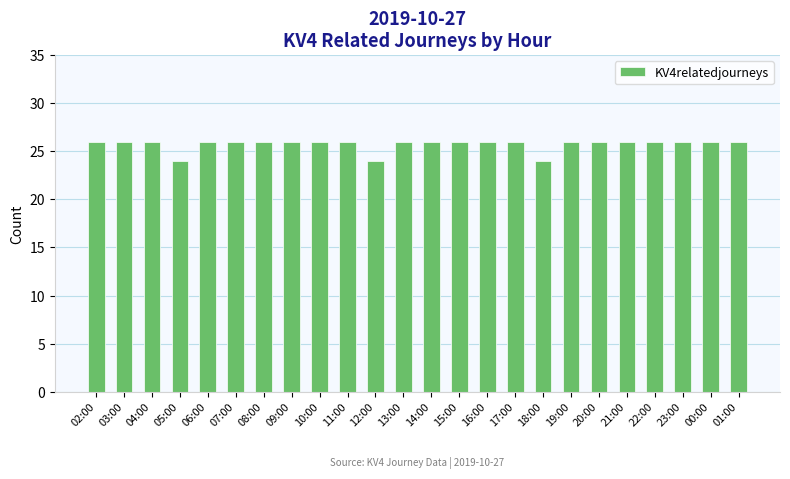

Reading left to right, extract all data points from this chart.

26	26	26	24	26	26	26	26	26	26	24	26	26	26	26	26	24	26	26	26	26	26	26	26